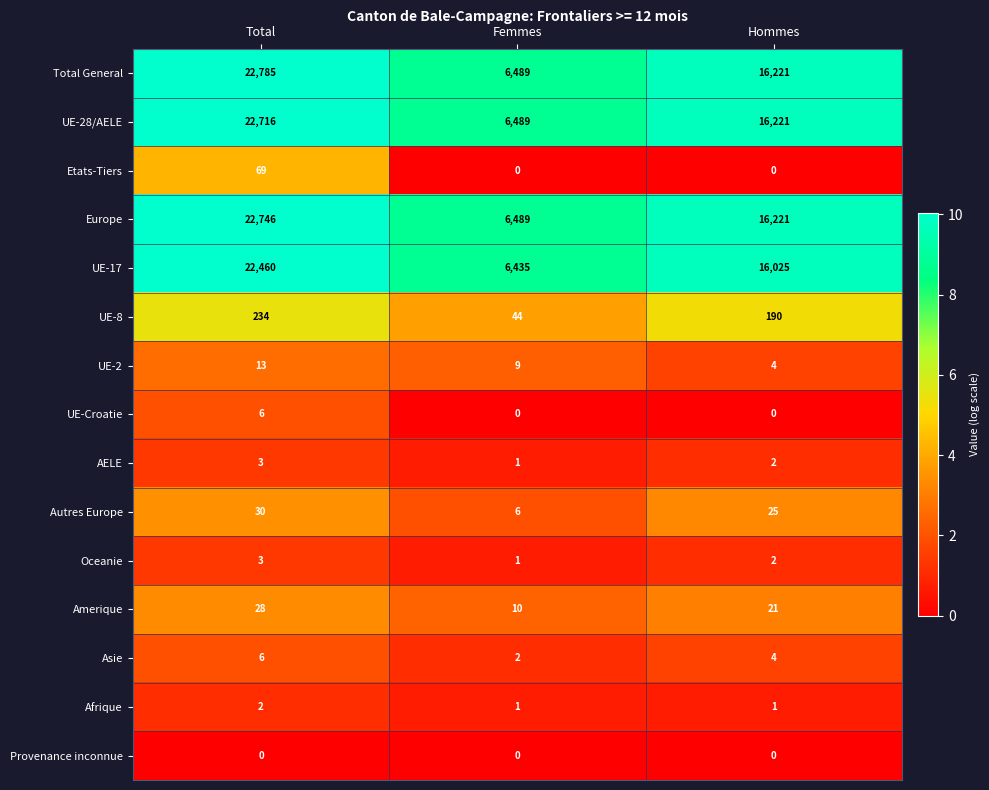

How many Autres Europe values are between 6 and 30?

3